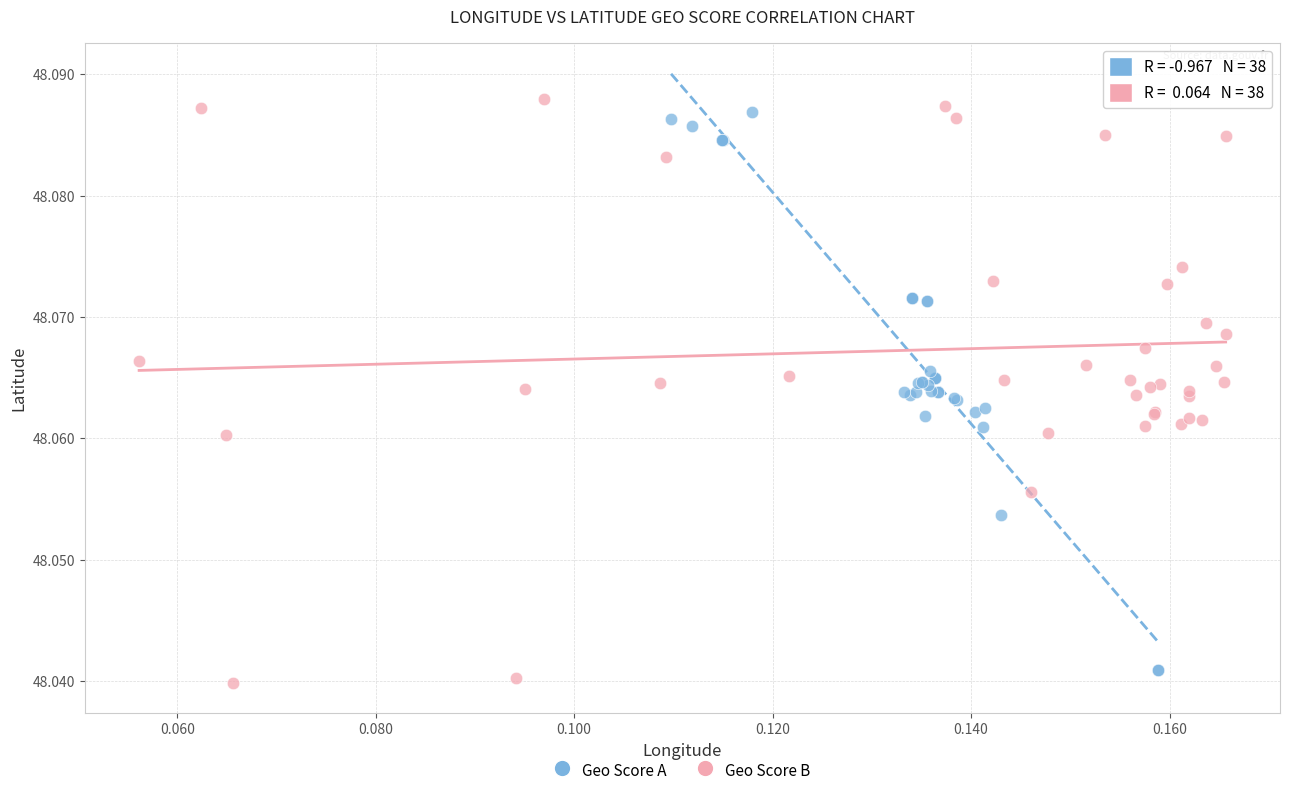

What are all the series names shown in the legend?

Geo Score A, Geo Score B